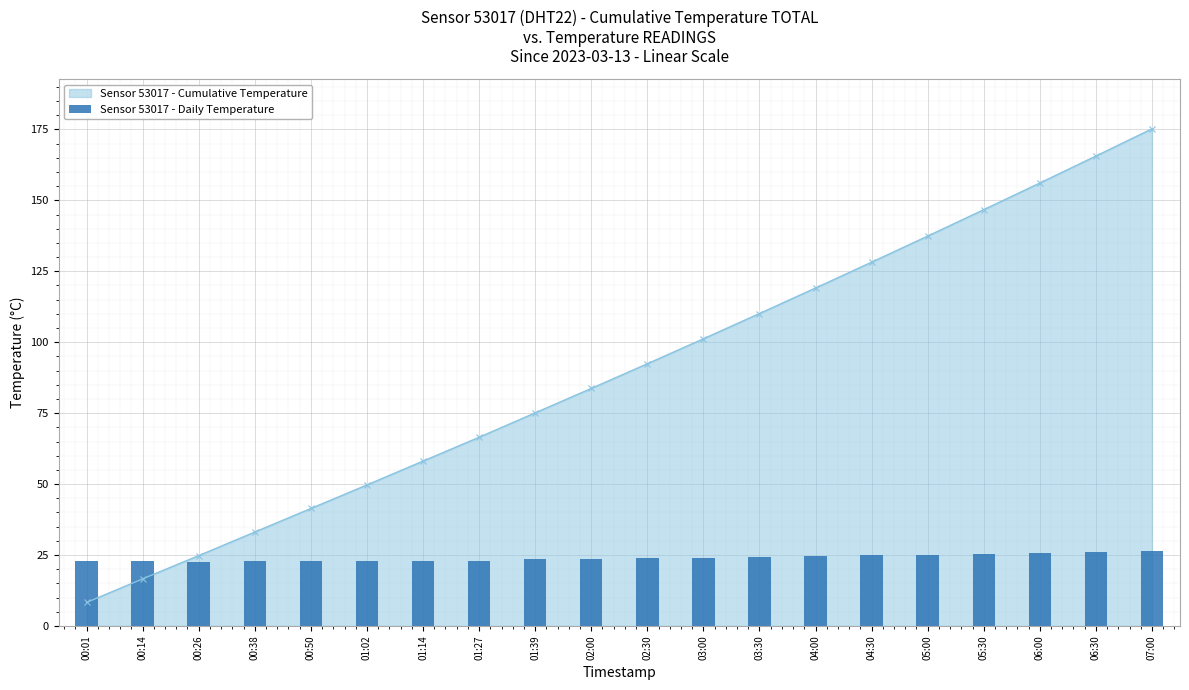

Reading left to right, list all the values displayed in this chart.

22.7	22.7	22.4	22.7	22.7	22.7	23.0	23.0	23.5	23.5	23.8	24.1	24.4	24.6	24.9	25.2	25.5	25.7	26.0	26.3